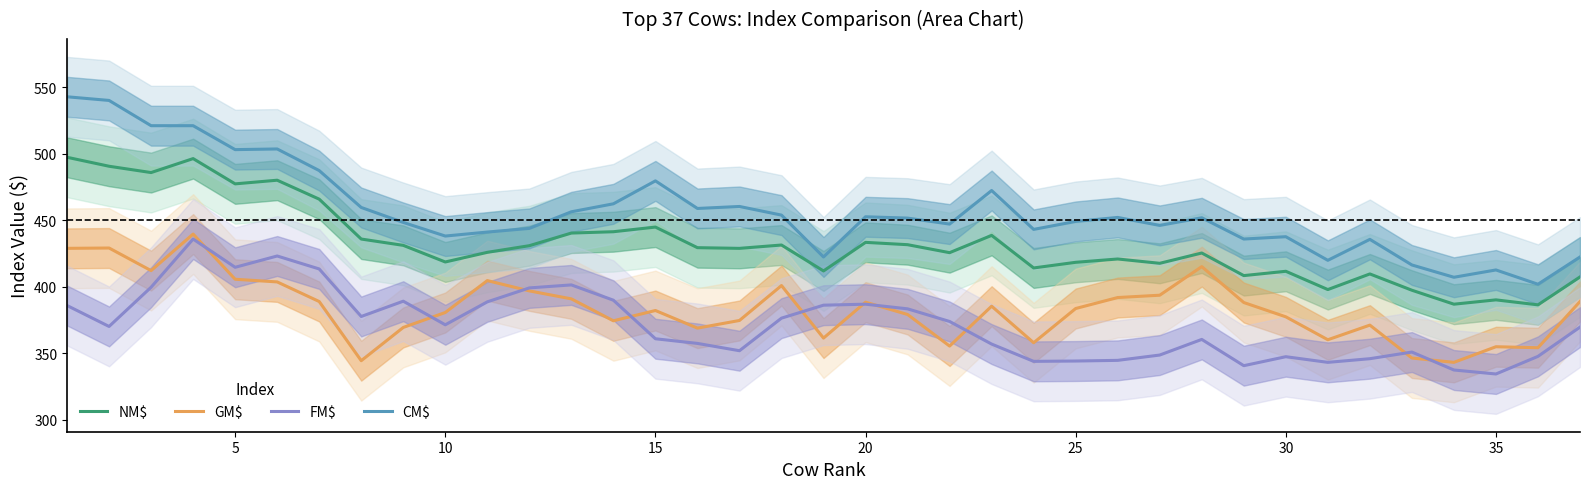

What is the minimum value for FM$?

334.5